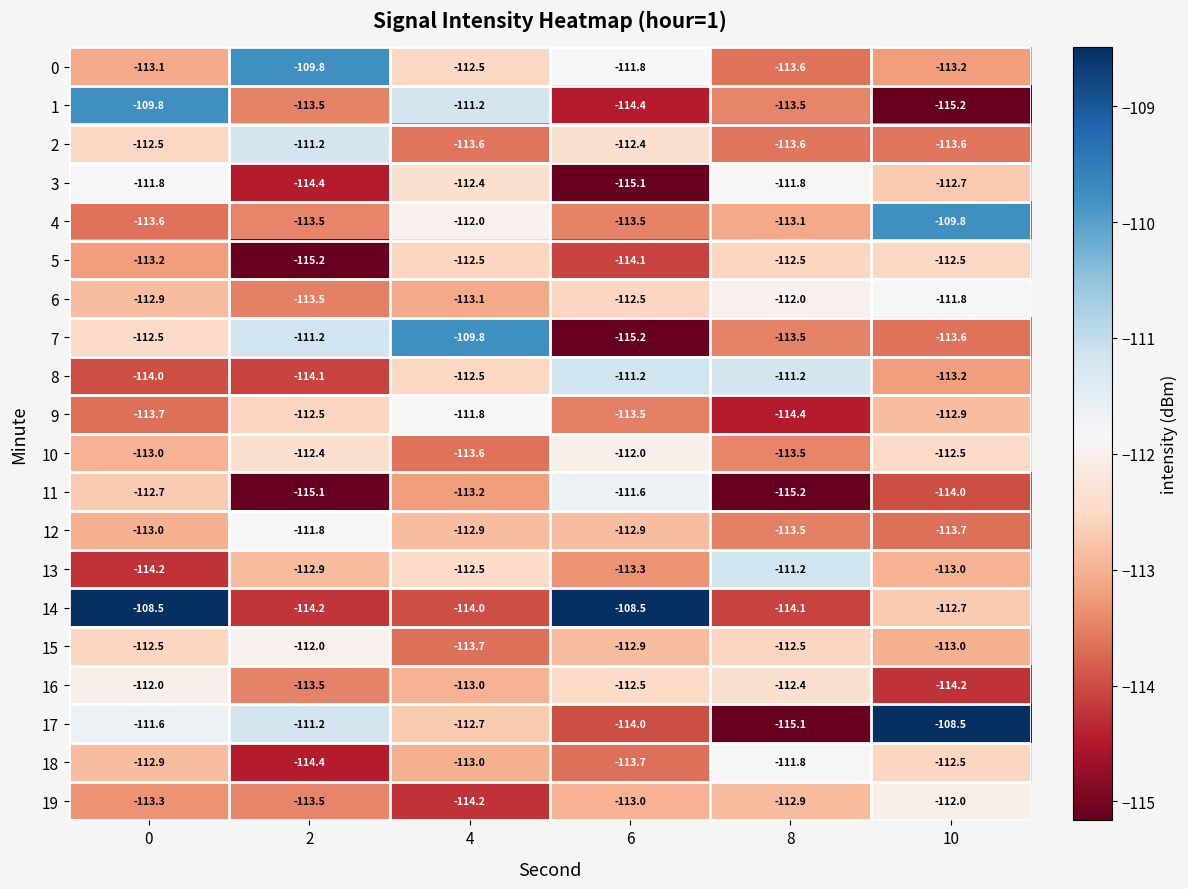

Between 8 and 10, which series saw the biggest shift?

17